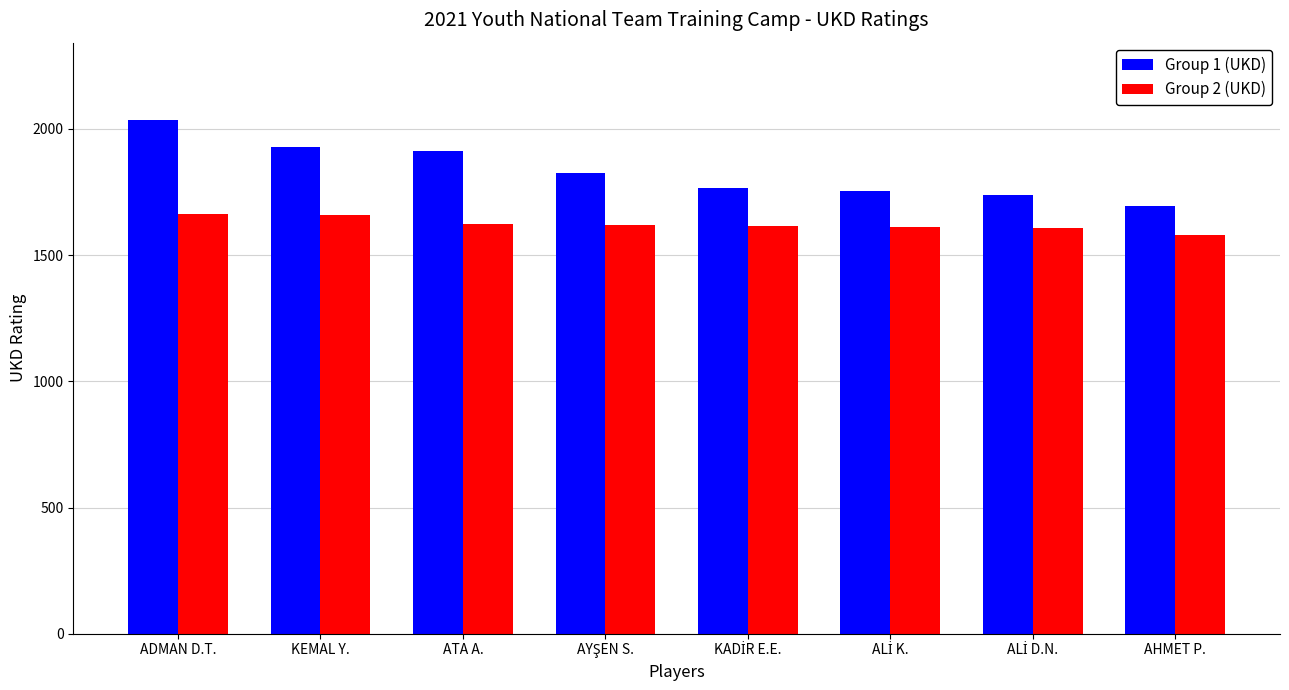

What are all the series names shown in the legend?

Group 1 (UKD), Group 2 (UKD)